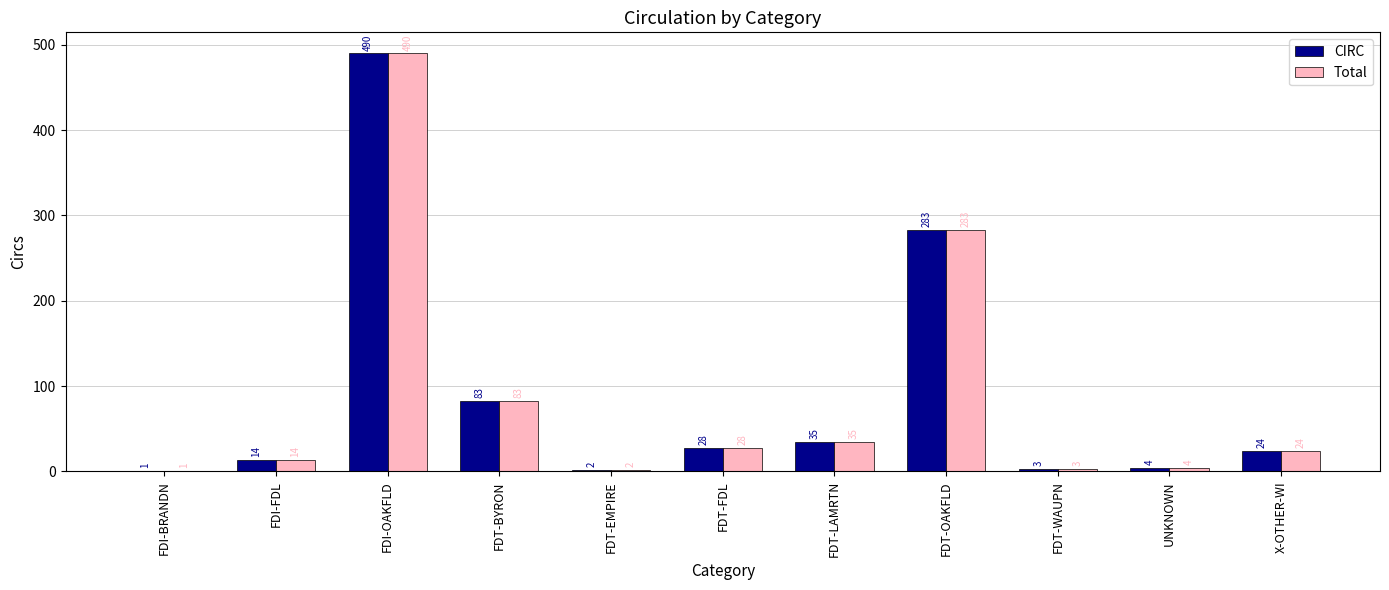

Reading left to right, what are all the values shown in this chart?

CIRC: 1	14	490	83	2	28	35	283	3	4	24
Total: 1	14	490	83	2	28	35	283	3	4	24